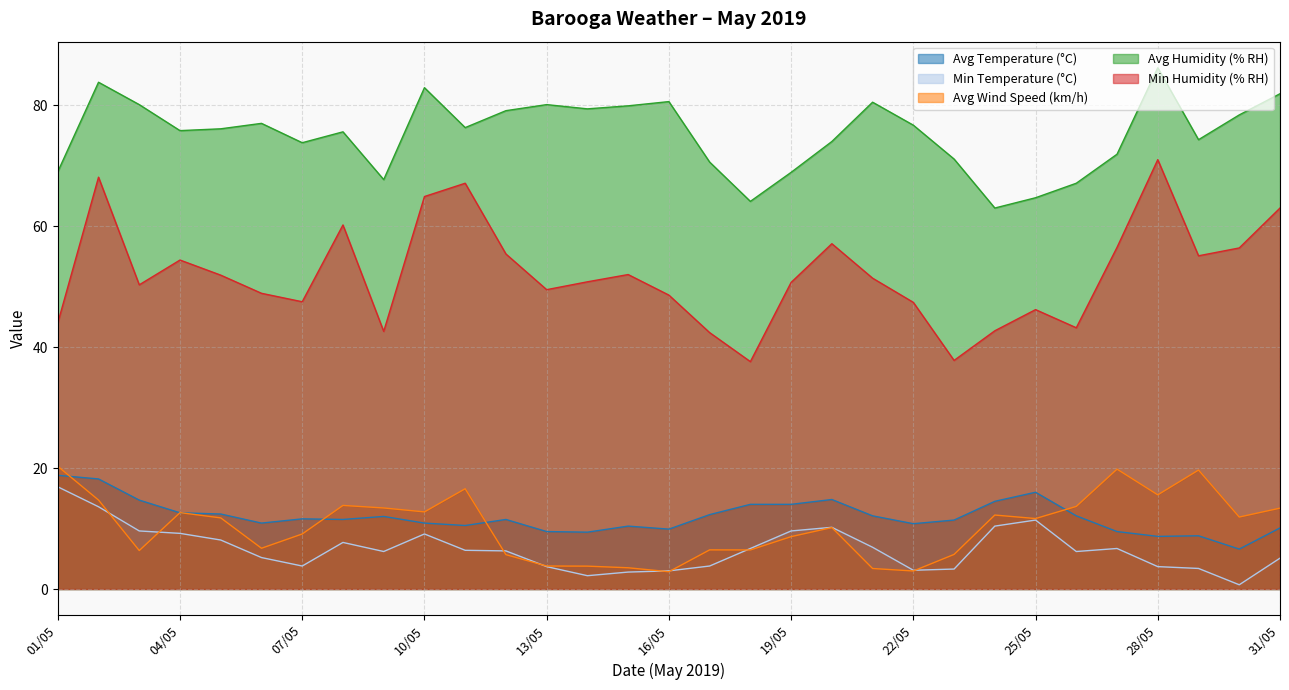

Reading left to right, what are all the values shown in this chart?

Avg Temperature (°C): 18.8	18.2	14.7	12.6	12.4	10.9	11.6	11.5	12.0	10.9	10.5	11.5	9.5	9.4	10.4	9.9	12.3	14.0	14.0	14.8	12.1	10.8	11.4	14.5	16.0	12.1	9.5	8.7	8.8	6.6	10.1
Min Temperature (°C): 16.9	13.6	9.6	9.2	8.1	5.2	3.8	7.7	6.2	9.1	6.4	6.3	3.7	2.2	2.8	3.0	3.8	6.7	9.6	10.2	6.9	3.1	3.3	10.4	11.4	6.2	6.7	3.7	3.4	0.7	5.1
Avg Wind Speed (km/h): 20.3	14.7	6.4	12.6	11.8	6.7	9.1	13.8	13.4	12.8	16.6	5.7	3.8	3.8	3.5	2.9	6.5	6.5	8.7	10.2	3.4	3.0	5.7	12.2	11.7	13.7	19.8	15.6	19.7	11.9	13.4
Avg Humidity (% RH): 69.0	83.8	80.1	75.8	76.1	77.0	73.8	75.6	67.7	82.9	76.3	79.1	80.1	79.4	79.9	80.6	70.6	64.1	68.9	74.0	80.5	76.7	71.1	63.0	64.7	67.1	71.9	86.2	74.3	78.4	81.9
Min Humidity (% RH): 44.0	68.1	50.3	54.4	51.9	48.9	47.5	60.2	42.6	64.9	67.1	55.4	49.5	50.8	52.0	48.6	42.4	37.6	50.7	57.1	51.4	47.4	37.8	42.7	46.2	43.2	56.5	71.0	55.1	56.4	63.0